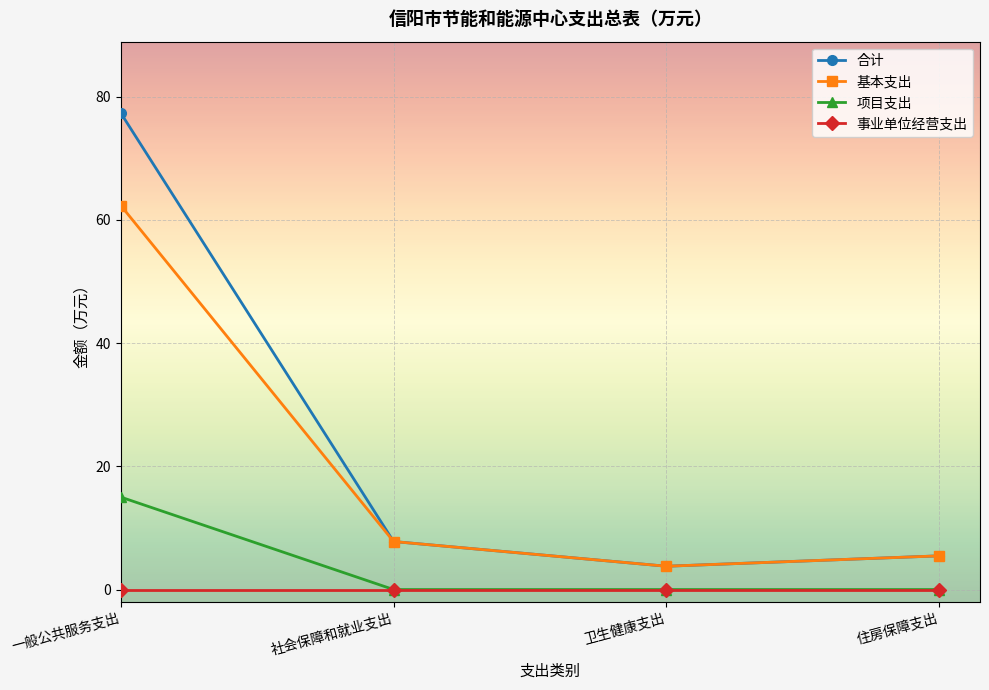

What is the difference between the highest and lowest values at 一般公共服务支出?

77.3